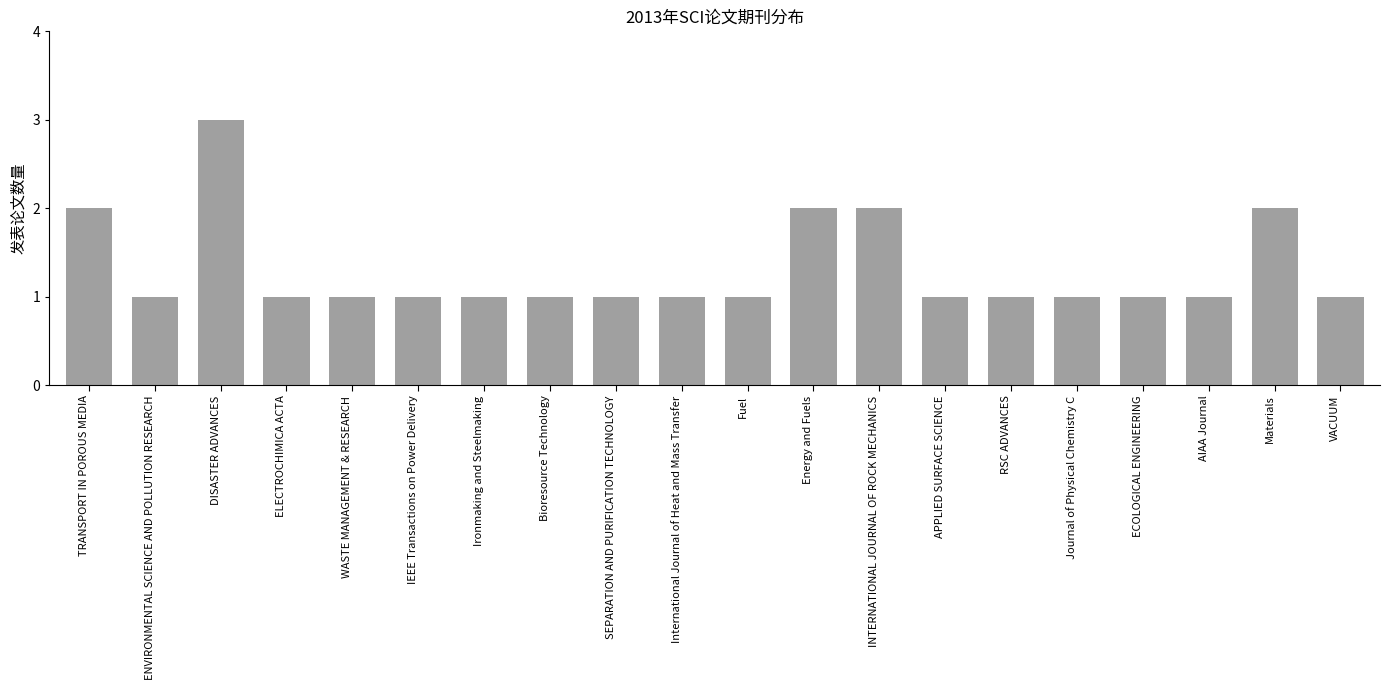

Read the value at Materials.

2